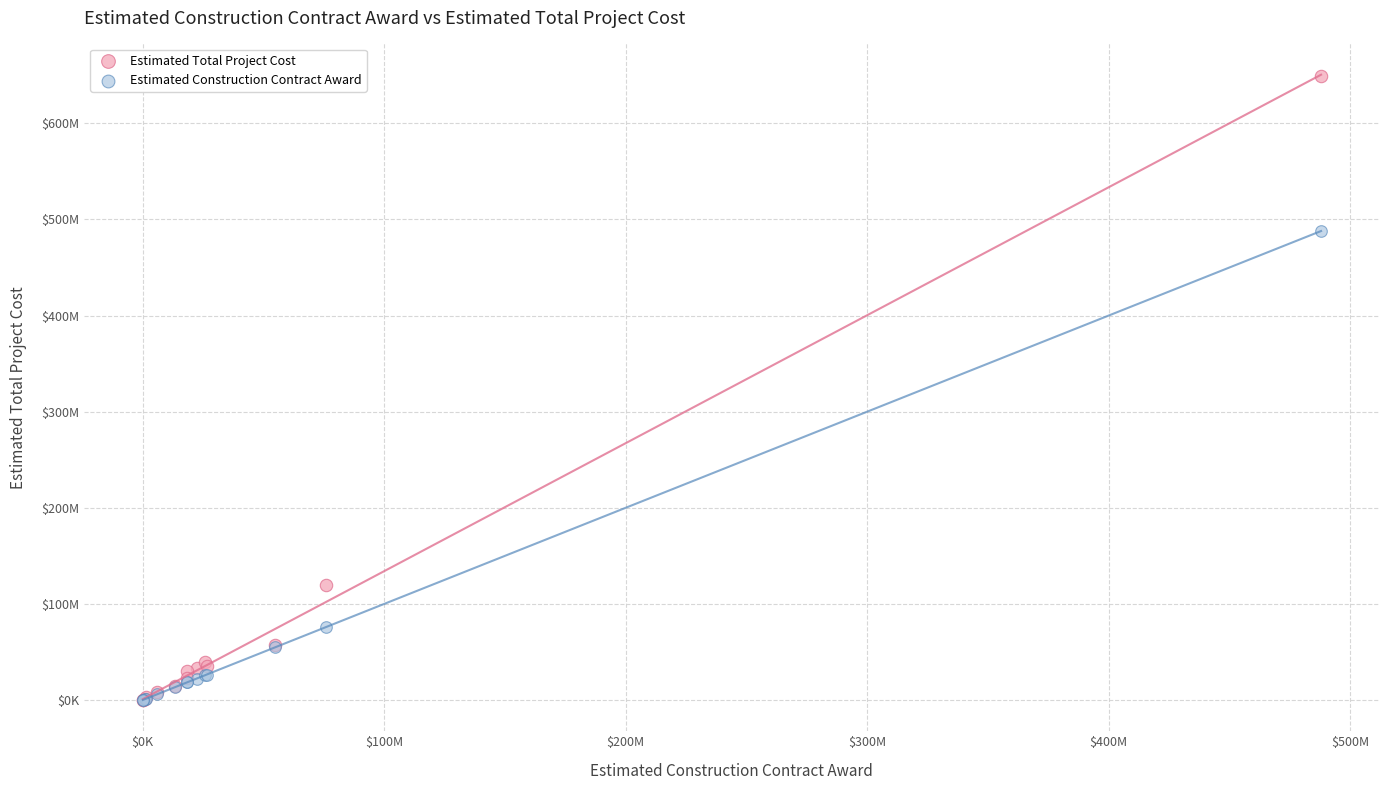

Which series contains the highest Y value?

Estimated Total Project Cost